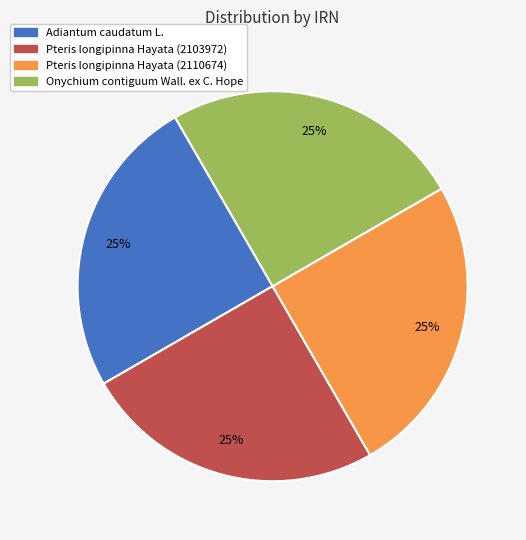

Is it true that Pteris longipinna Hayata (2103972) is 19% of the pie?

False